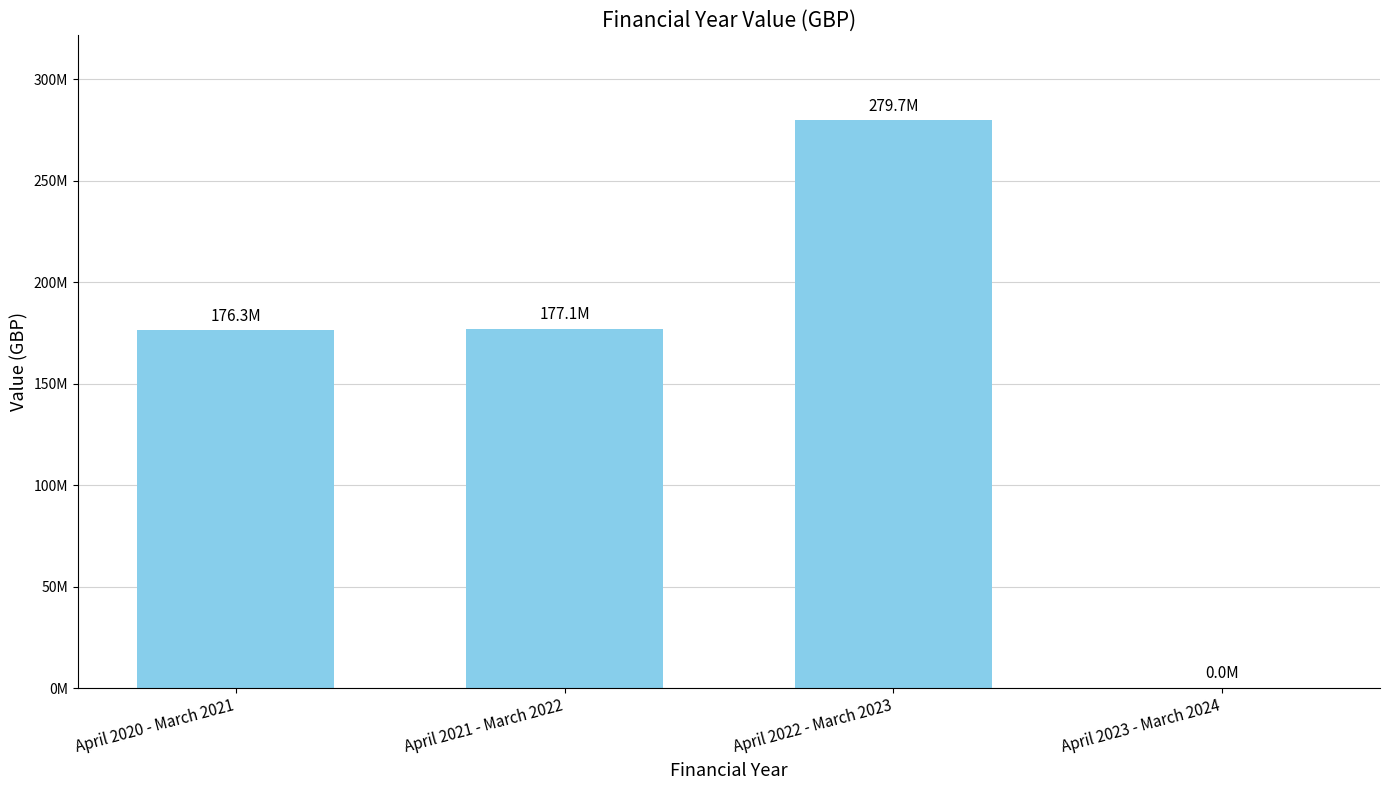

How many values are above zero?

3